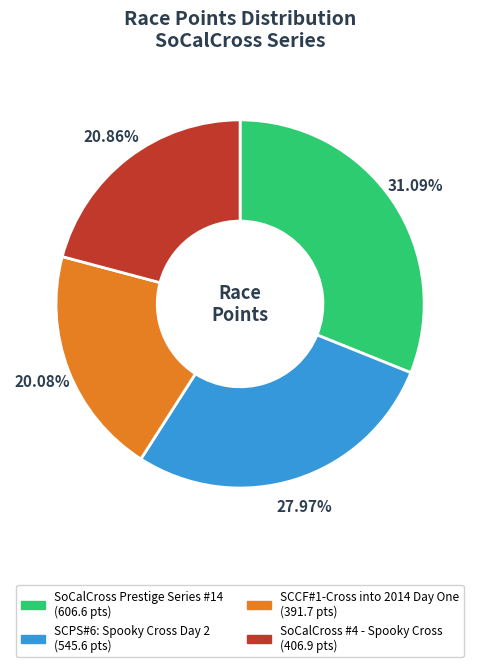

What is the ratio of the value at SCPS#6: Spooky Cross Day 2 to the value at SCCF#1-Cross into 2014 Day One?

1.4